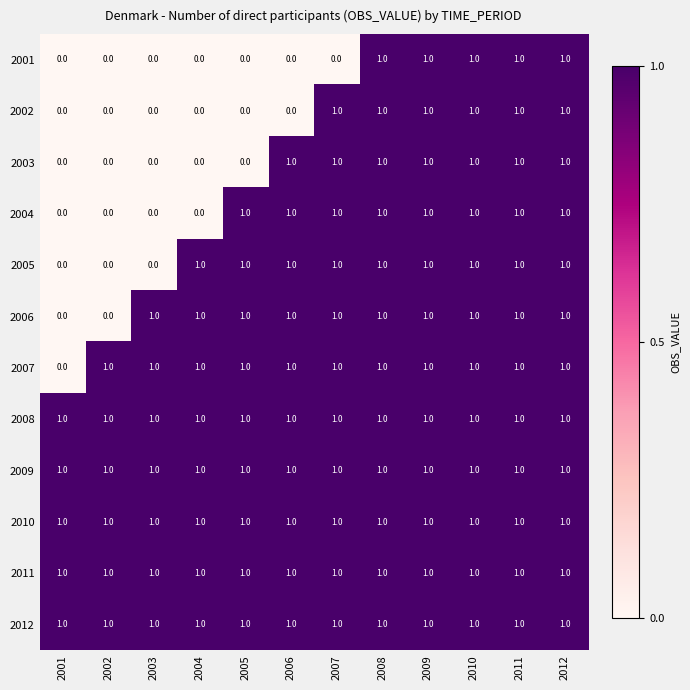

What is the spread (max minus min) of values at 2005?

1